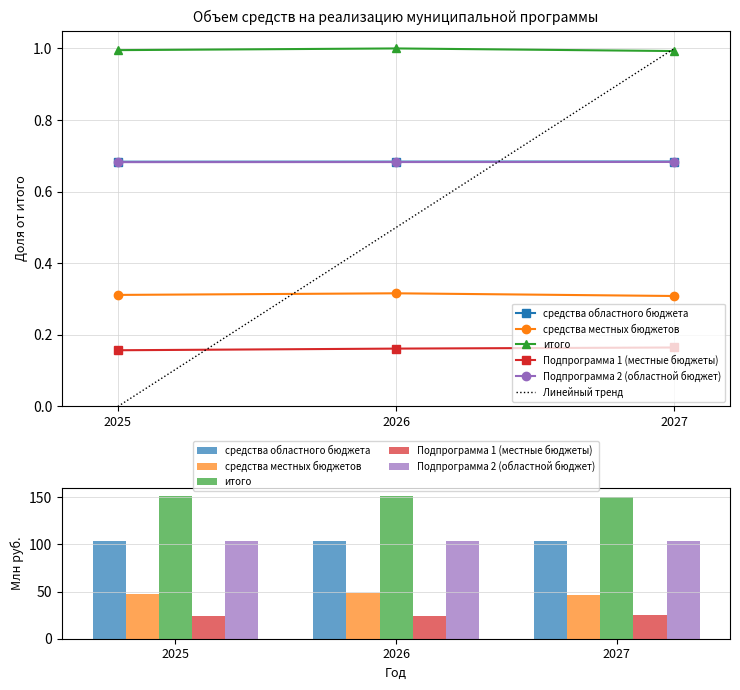

What is the value of the средства областного бюджета bar at the 3rd from the left?

103.7